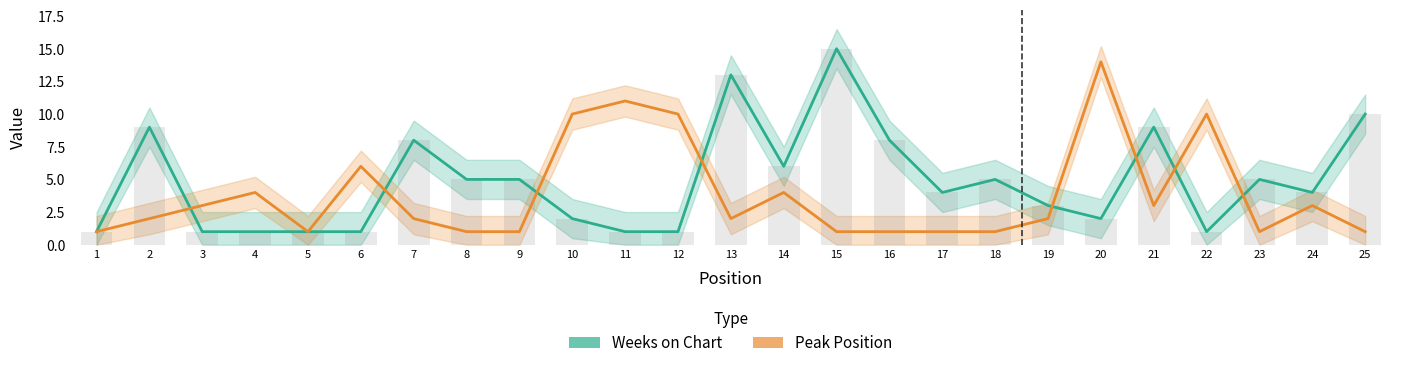

Which category has the highest value in the Peak Position series?

20